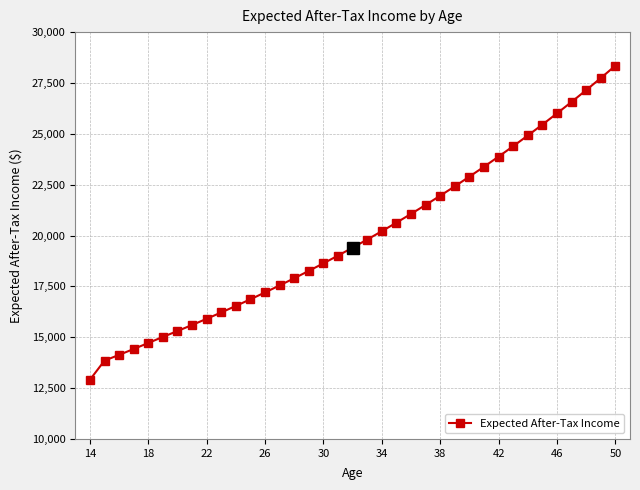

What is the difference between the maximum and minimum values?

15440.8